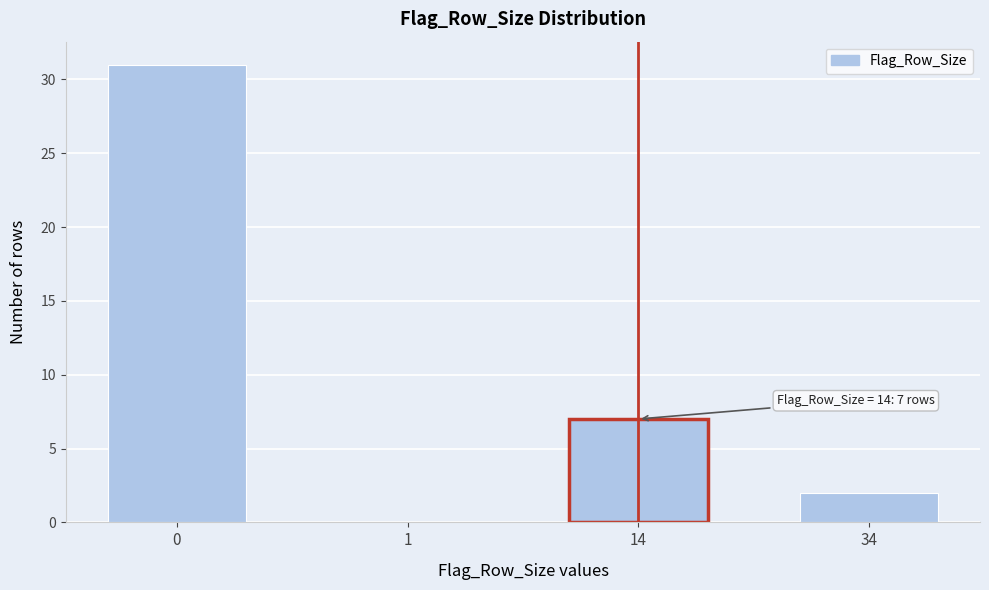

Reading right to left, transcribe all the data shown in this chart.

34=2	14=7	1=0	0=31